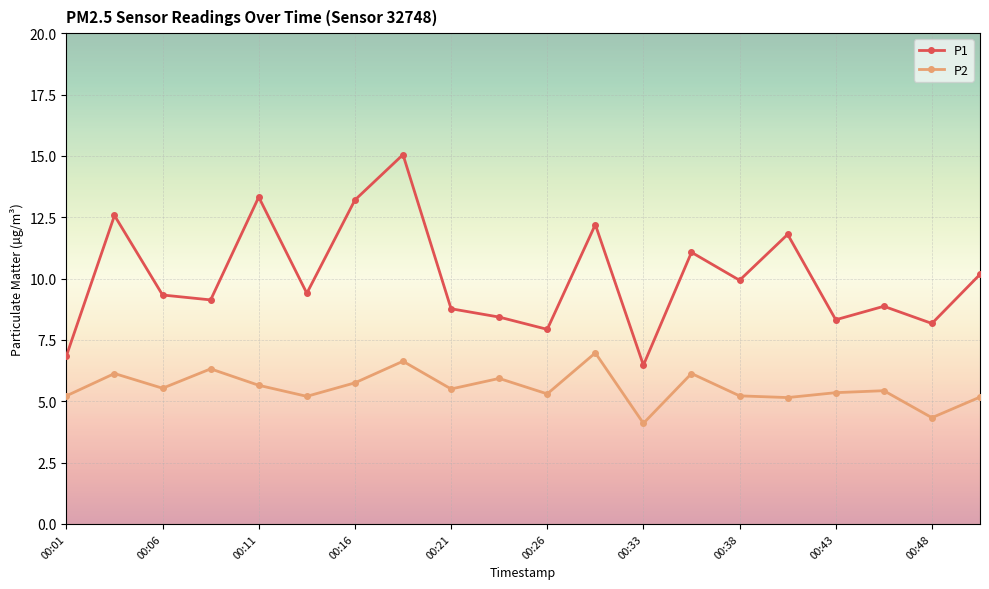

True or false: P1 and P2 cross at least once.

False